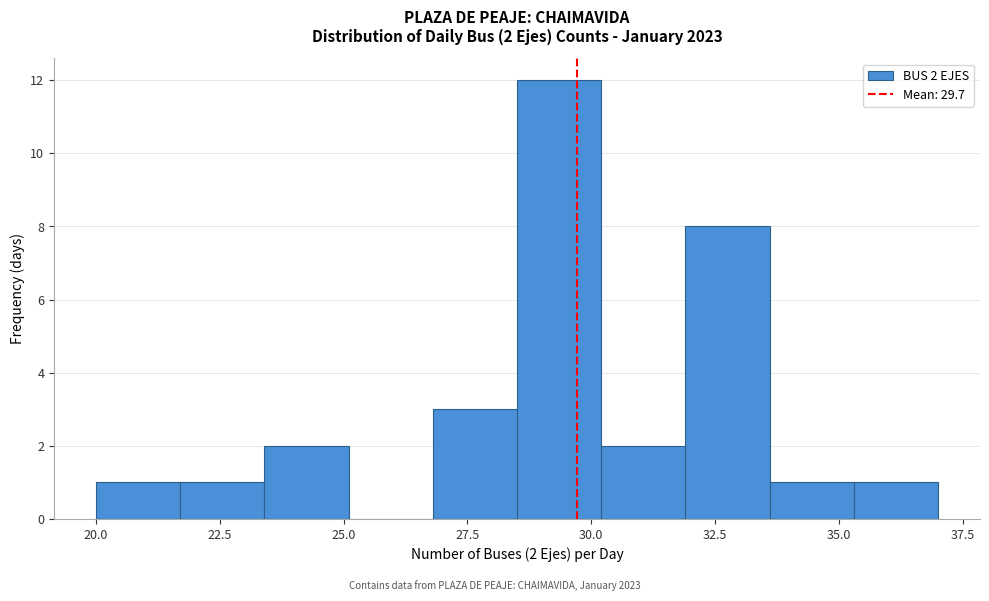

Around what value on the x-axis is the tallest bar? Give the approximate position of its centre, as read against the axis.

29.5